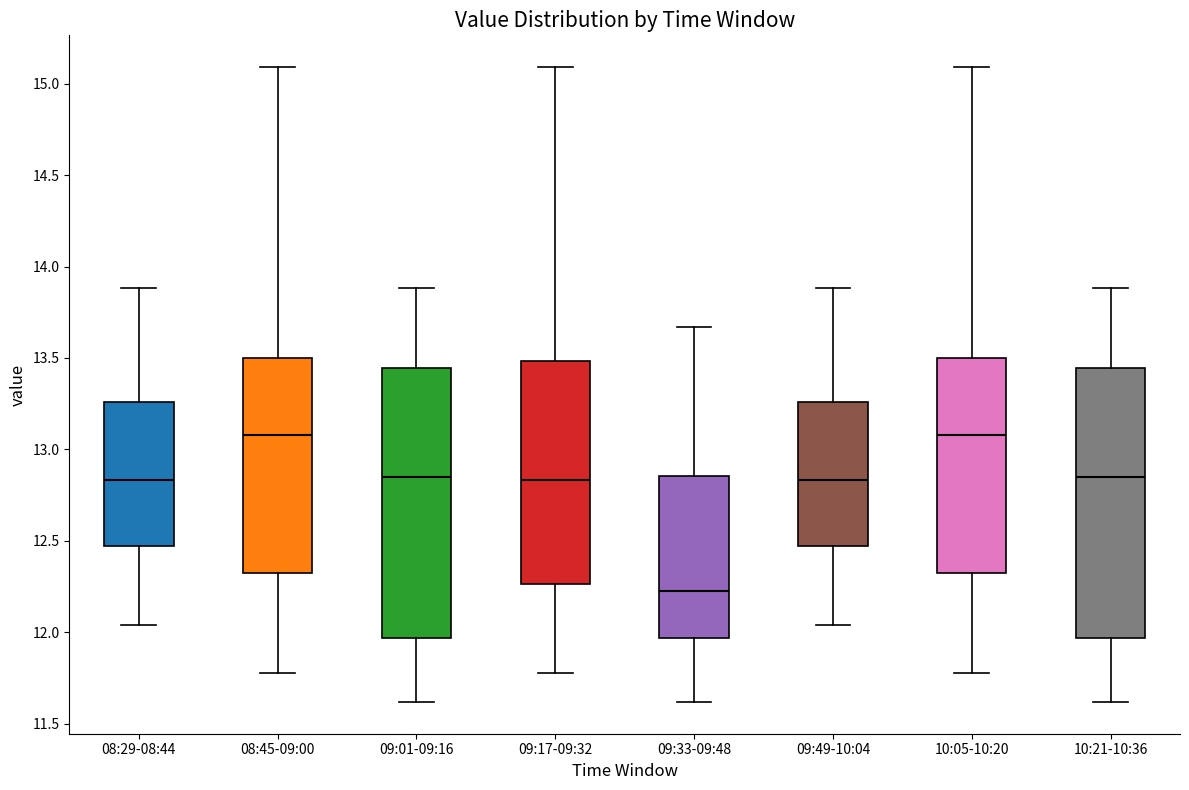

Reading left to right, transcribe this box plot: for each box, give where its median line is, the range the box spans, and where its two whiskers end, as read against the y-axis. The values are not printed on the chart, so give them approximately, as read against the axis.

08:29-08:44: median 12.85, box 12.50 to 13.25, whiskers 12.05 to 13.90
08:45-09:00: median 13.10, box 12.30 to 13.50, whiskers 11.80 to 15.10
09:01-09:16: median 12.85, box 11.95 to 13.45, whiskers 11.60 to 13.90
09:17-09:32: median 12.85, box 12.25 to 13.50, whiskers 11.80 to 15.10
09:33-09:48: median 12.25, box 11.95 to 12.85, whiskers 11.60 to 13.65
09:49-10:04: median 12.85, box 12.50 to 13.25, whiskers 12.05 to 13.90
10:05-10:20: median 13.10, box 12.30 to 13.50, whiskers 11.80 to 15.10
10:21-10:36: median 12.85, box 11.95 to 13.45, whiskers 11.60 to 13.90